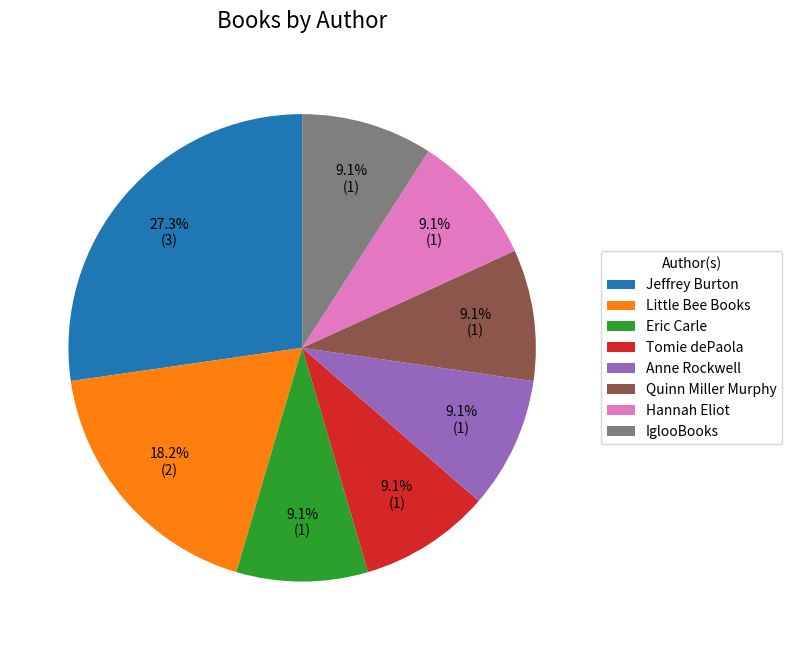

Which category has the biggest portion of the pie?

Jeffrey Burton